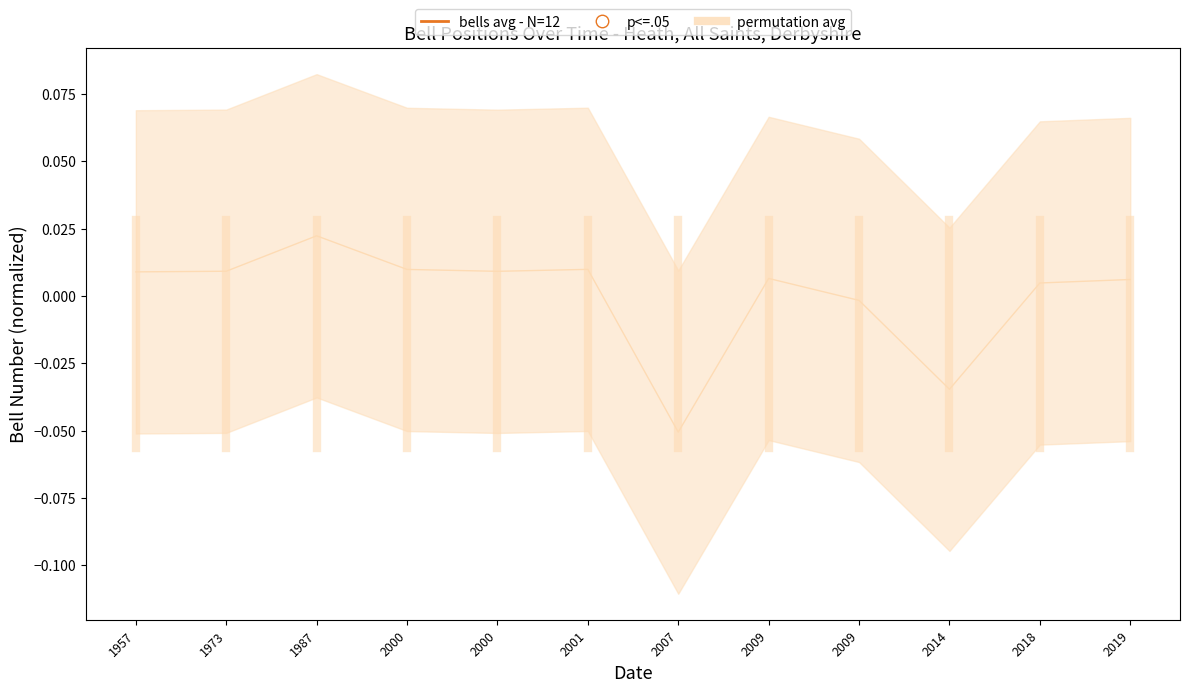

Which series has the widest spread of Y values?

permutation avg